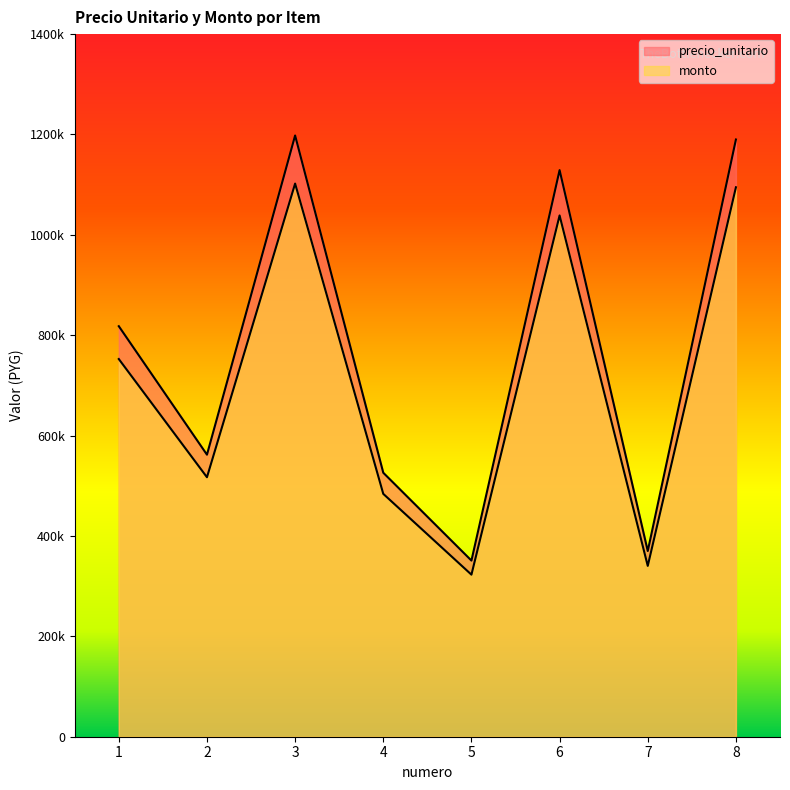

At which category does the chart reach its peak across all series?

3